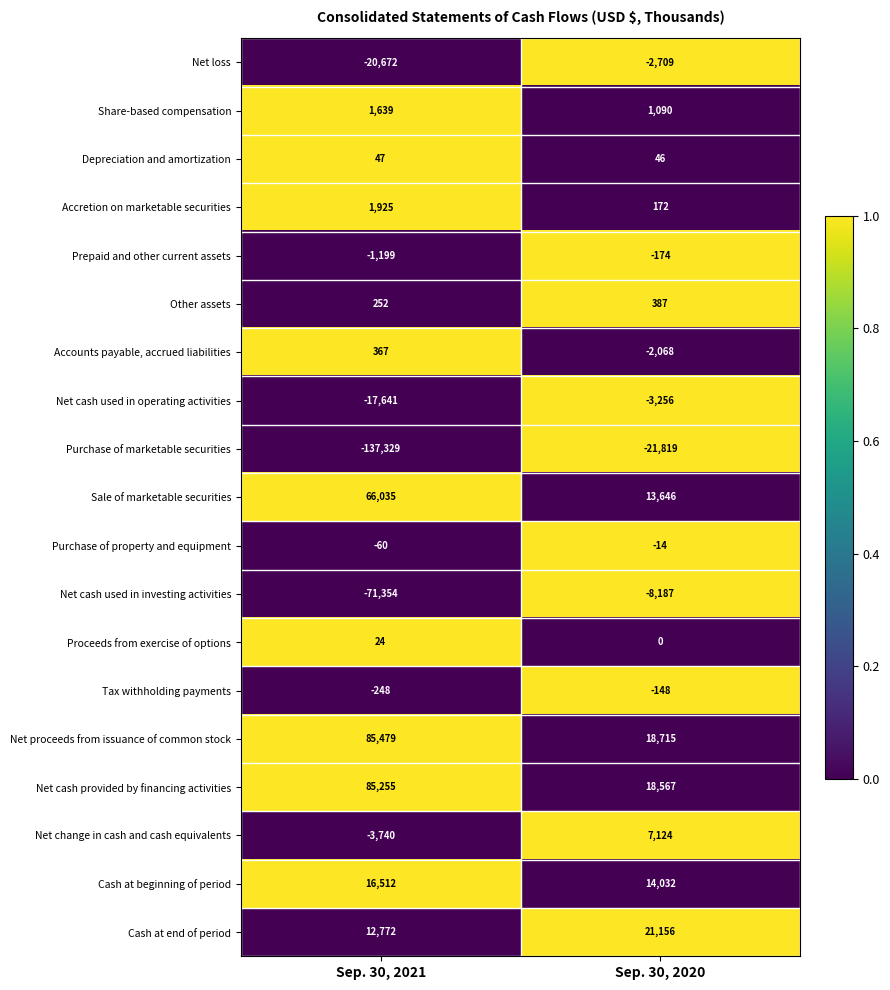

What value does the Purchase of marketable securities series have at Sep. 30, 2021, to the nearest 50?

-137350